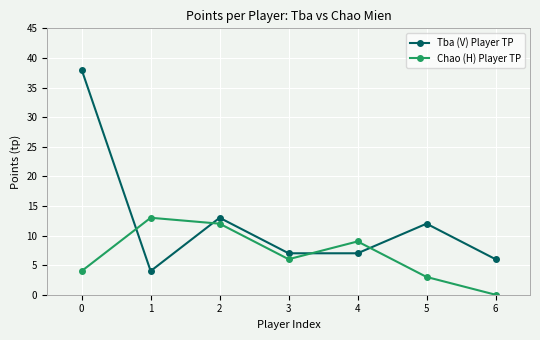

What is the approximate value of Tba (V) Player TP at 6, to the nearest 5?

5